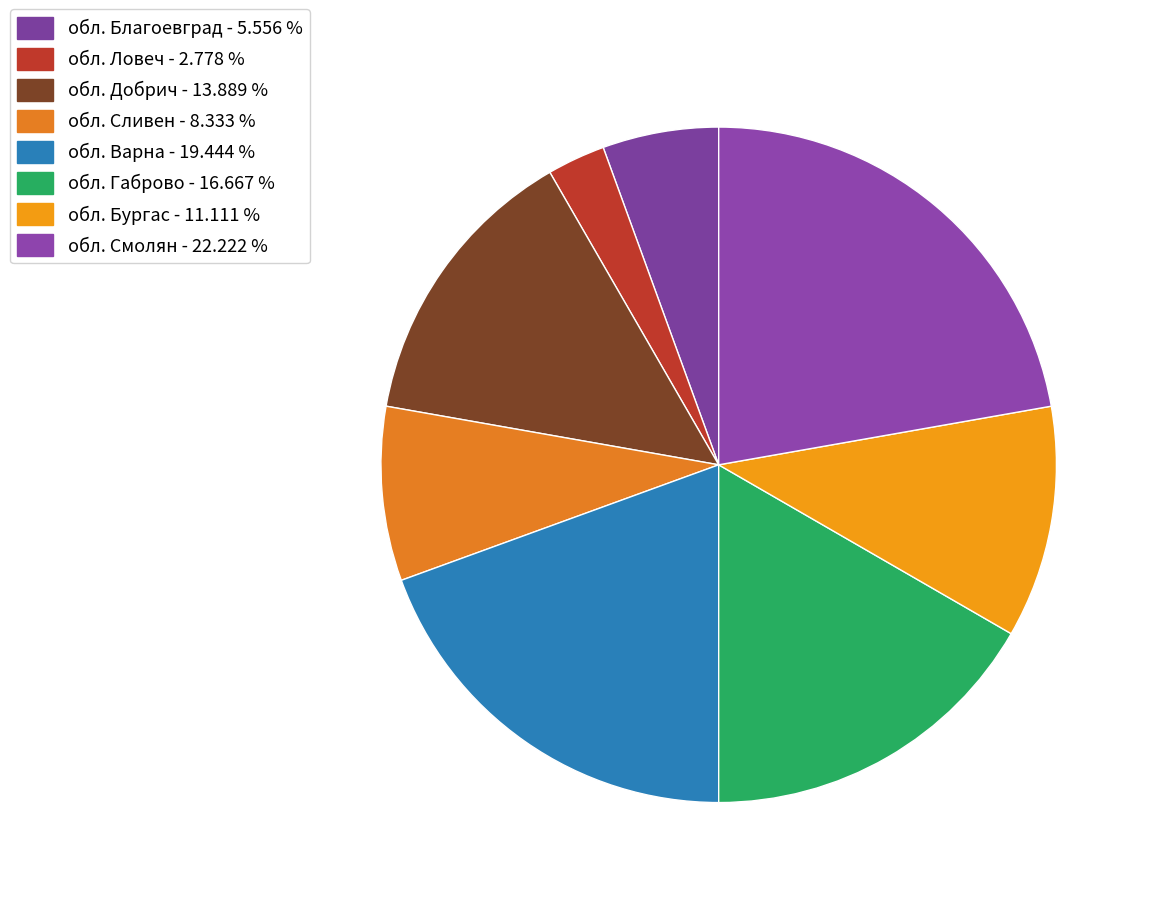

How many segments does this pie chart have?

8